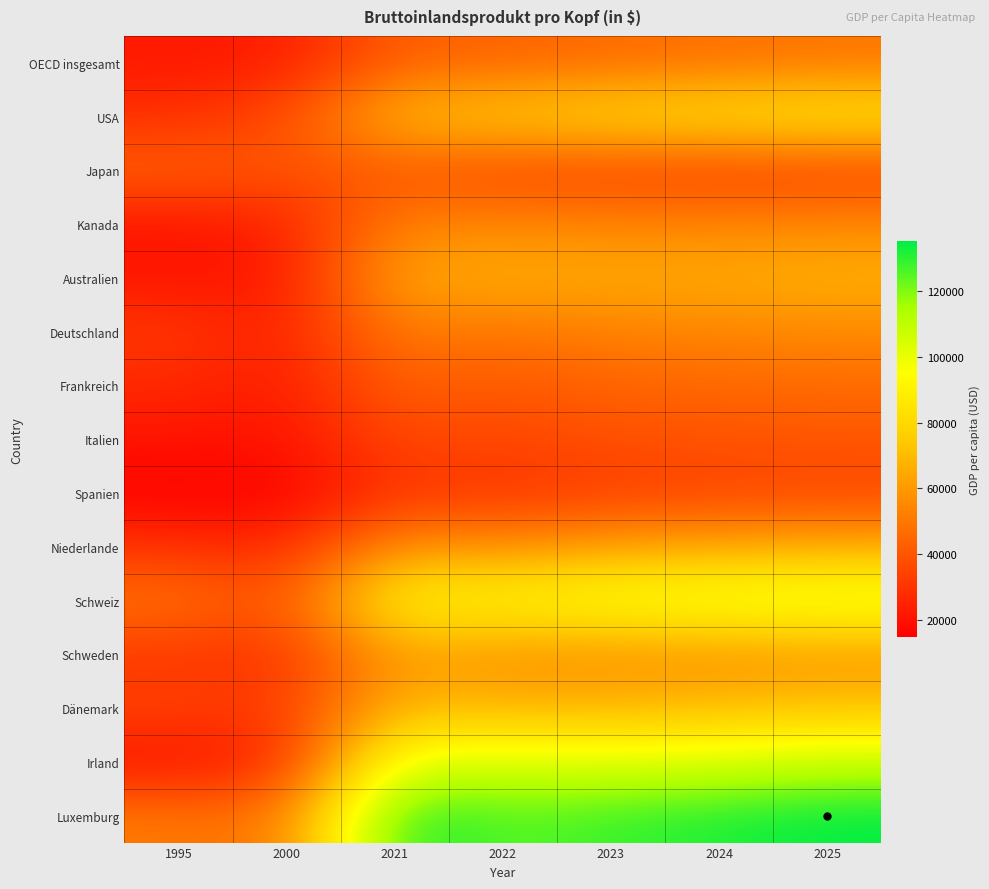

Between 2025 and 2022, which is larger?

2025